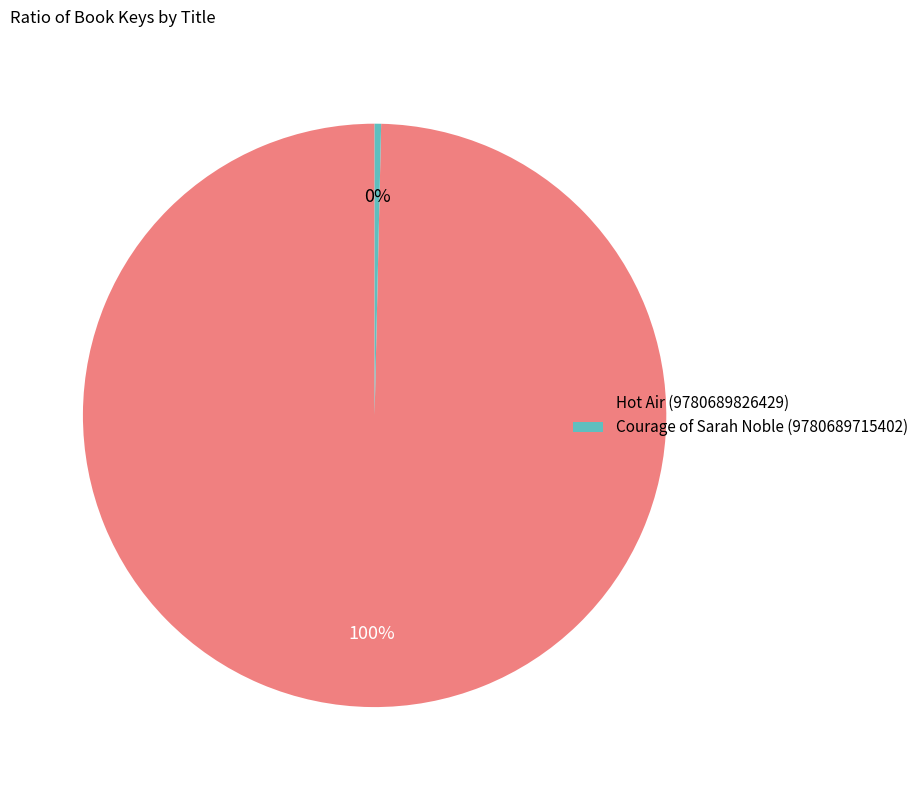

Between Courage of Sarah Noble (9780689715402) and Hot Air (9780689826429), which is larger?

Hot Air (9780689826429)